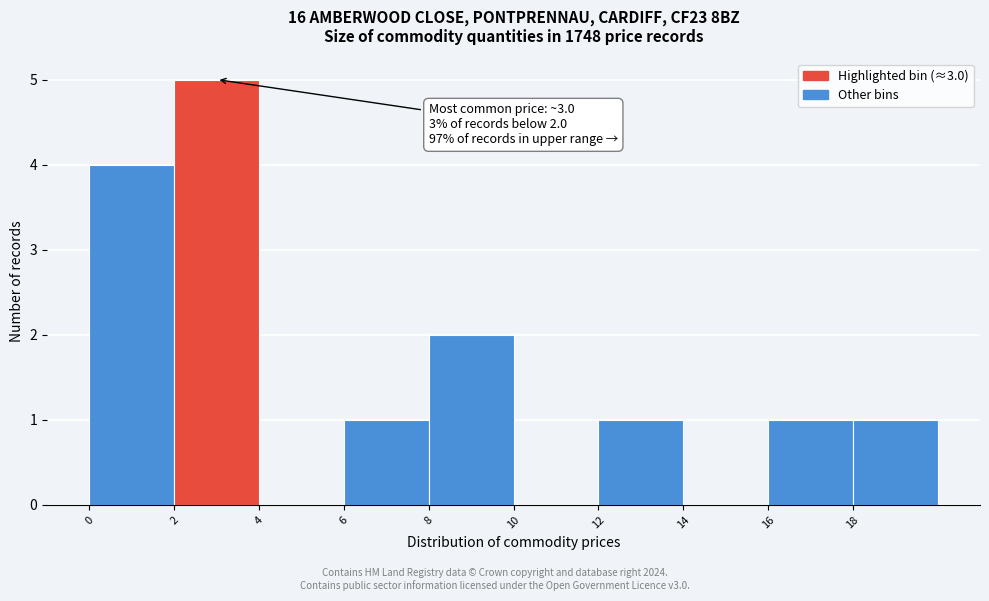

Over which range of the x-axis is the bar tallest?

2 to 4